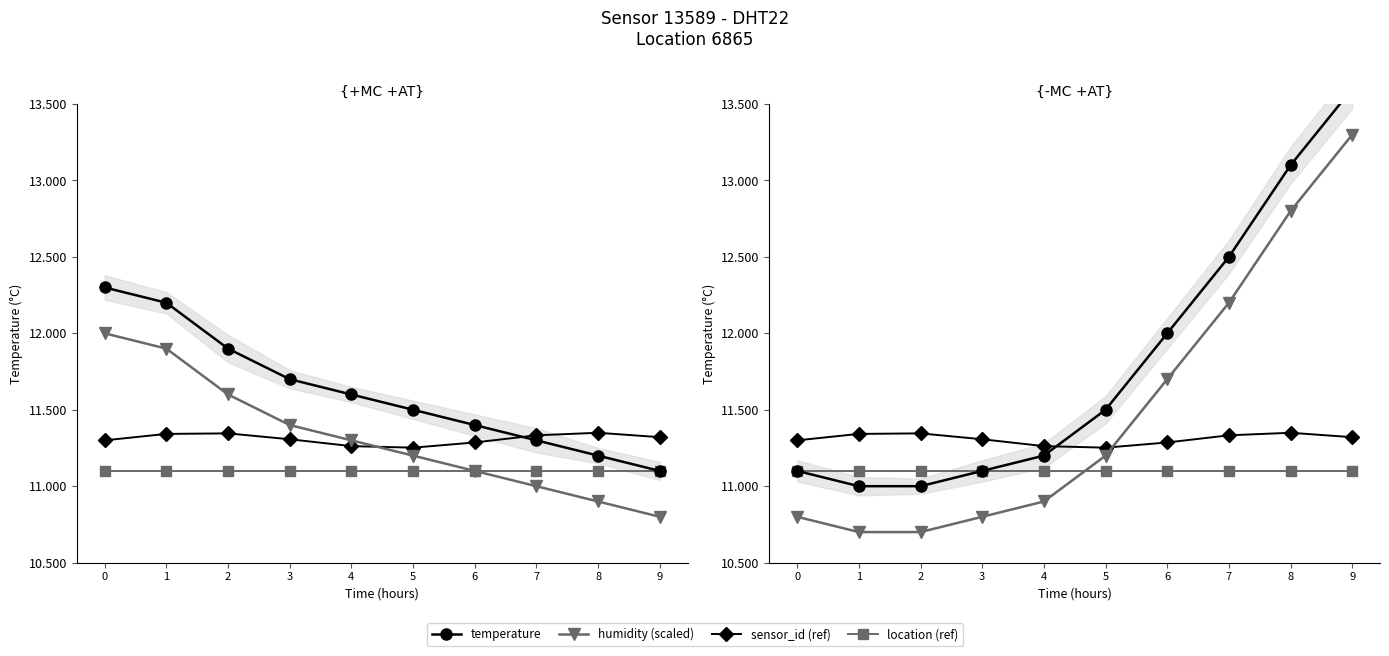

Rank the series by their average value, from highest to lowest.

temperature, humidity (scaled), sensor_id (ref), location (ref)